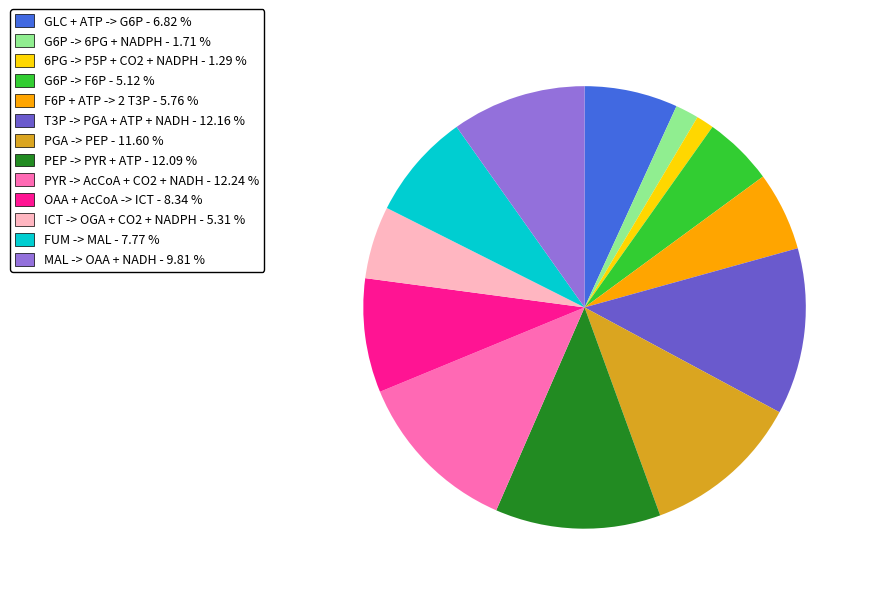

Do FUM -> MAL and GLC + ATP -> G6P together represent more than half of the pie?

No